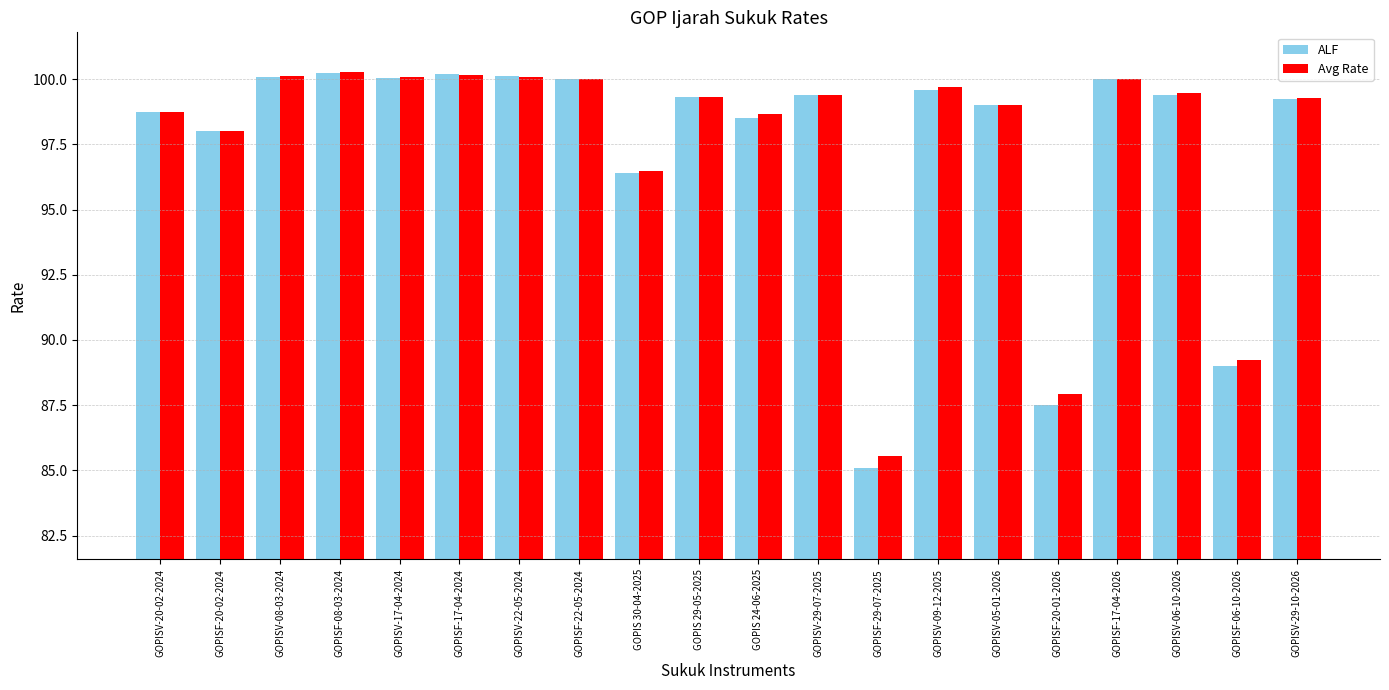

Is the value of Avg Rate at GOPISV-29-10-2026 greater than the value of ALF at GOPISV-20-02-2024?

Yes